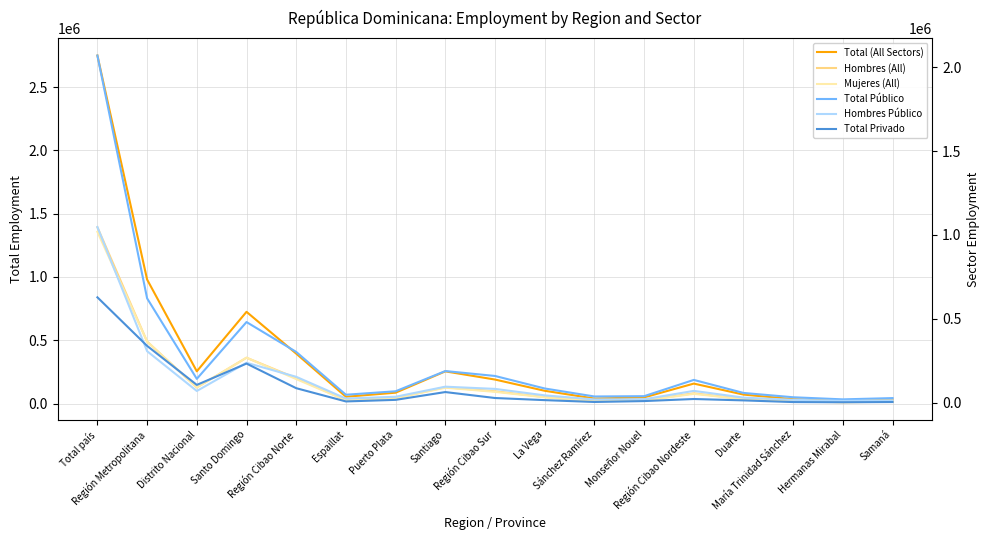

Which series has the widest spread of values?

Total (All Sectors)